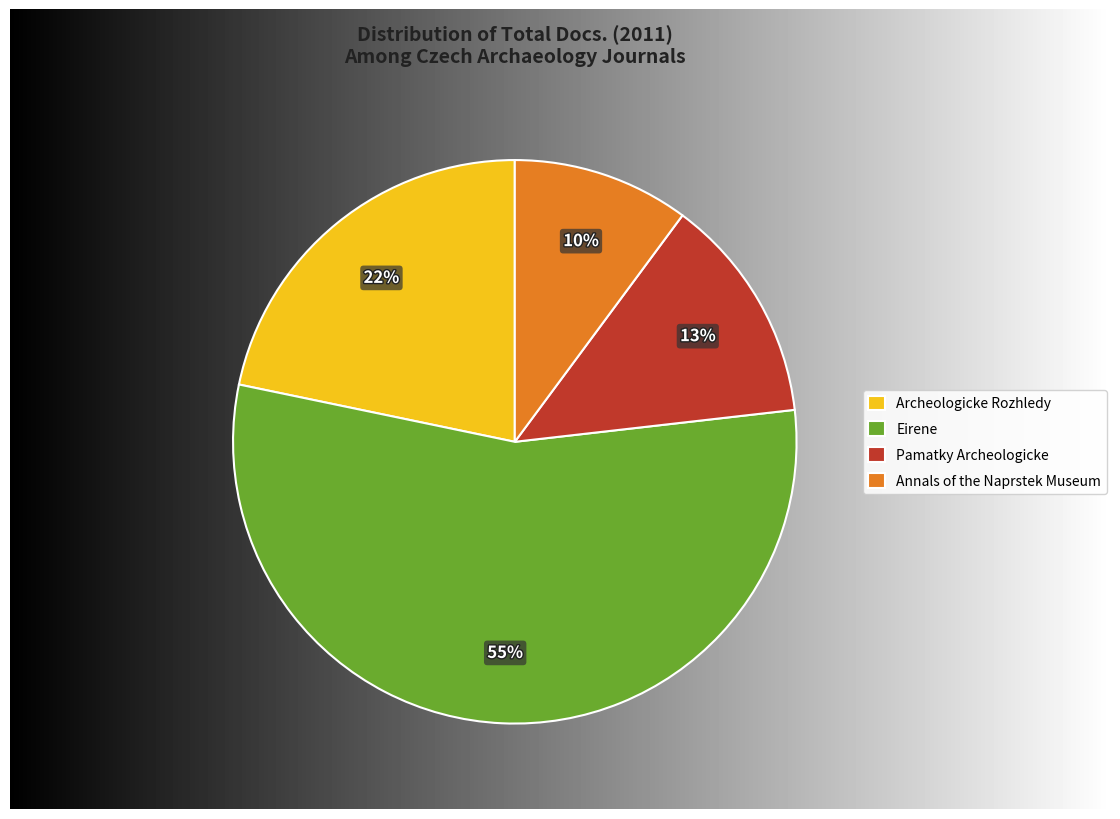

What portion of the pie excludes Archeologicke Rozhledy?

78.3%